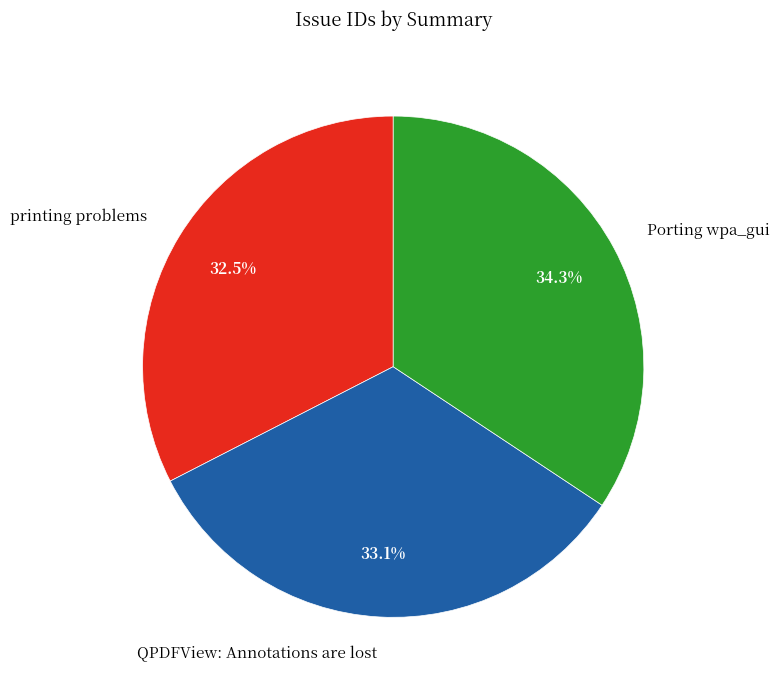

Which category has the smallest portion of the pie?

printing problems